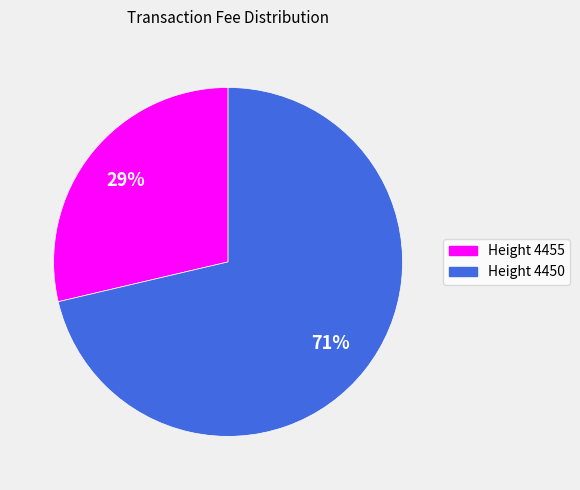

Is there a majority slice in this chart?

Yes